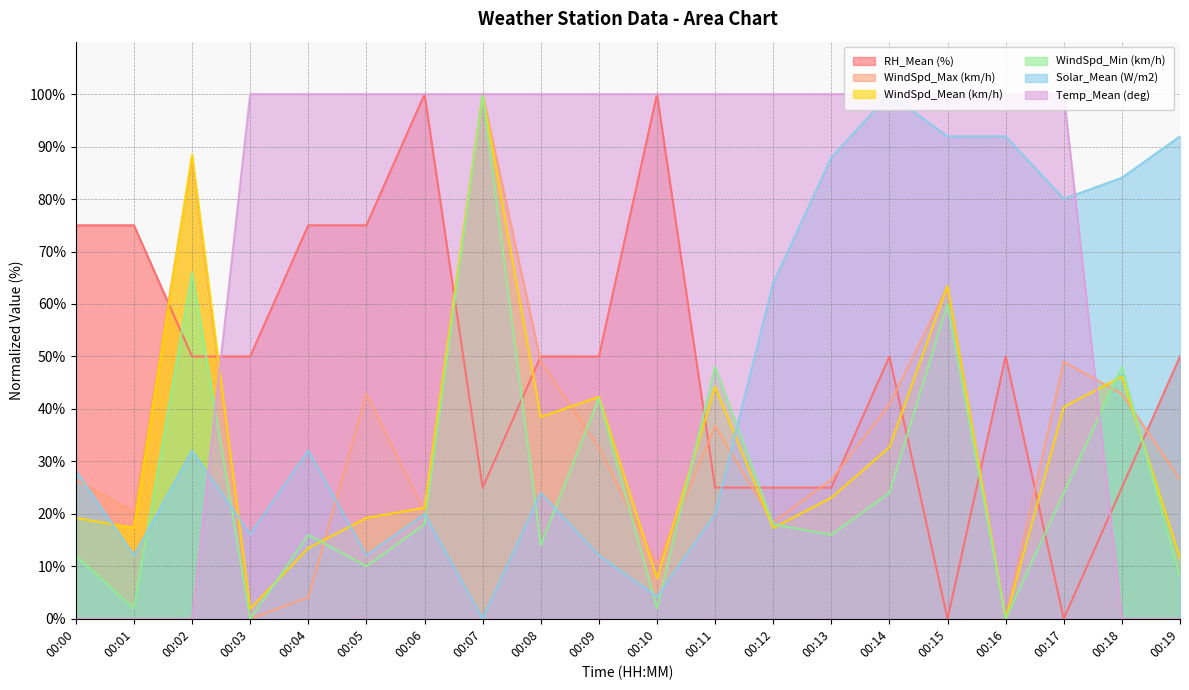

What is the sum of the WindSpd_Max (km/h) values at 00:15 and 00:08?

112.2